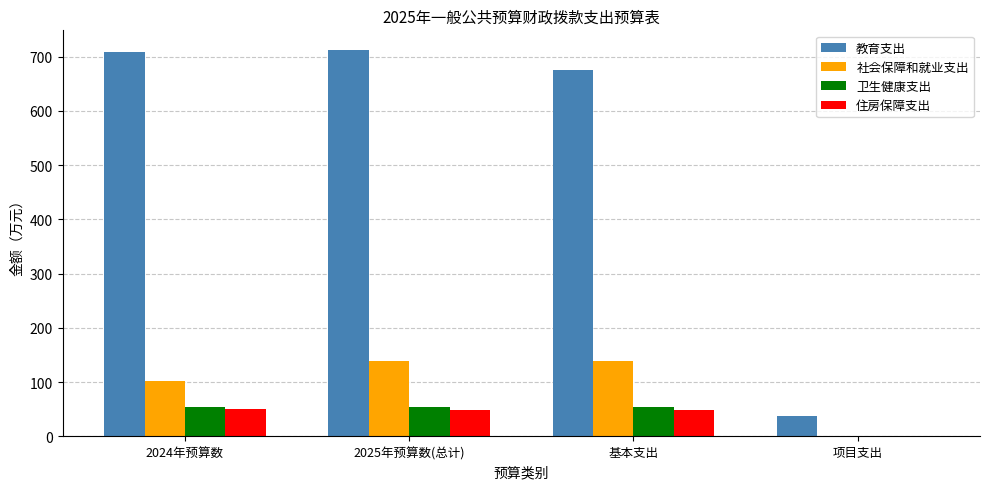

The value of 社会保障和就业支出 at 项目支出 is 61.9. True or false?

False